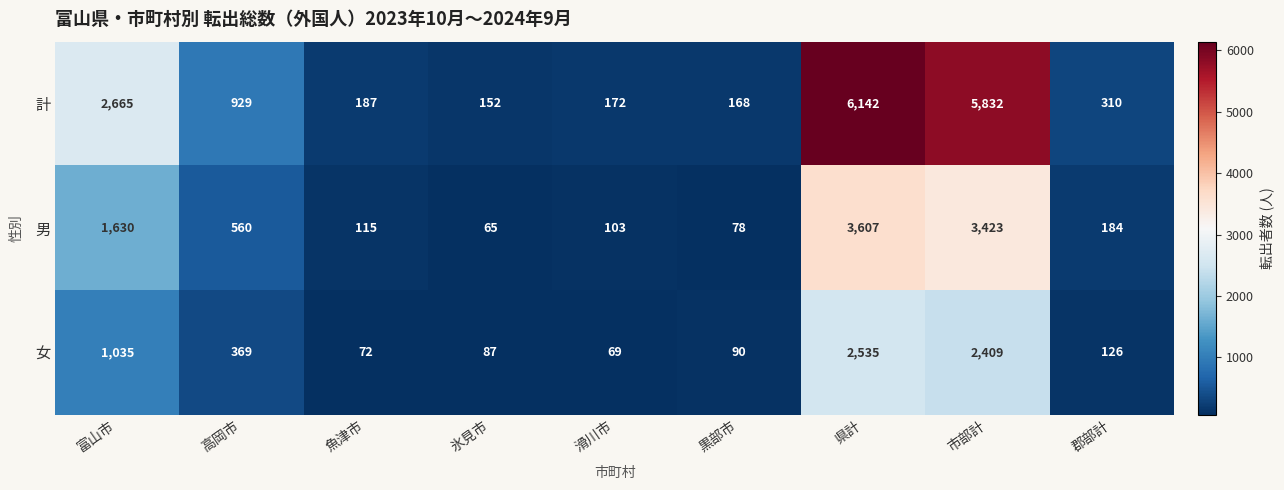

How many values in the 女 series are below 126?

4